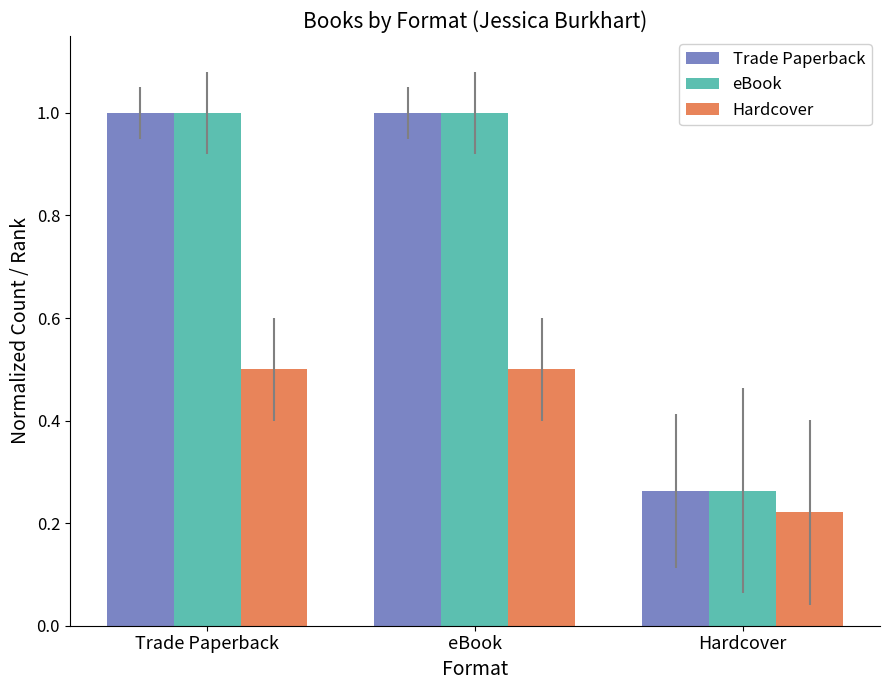

What is the maximum value shown in the chart?

1.0